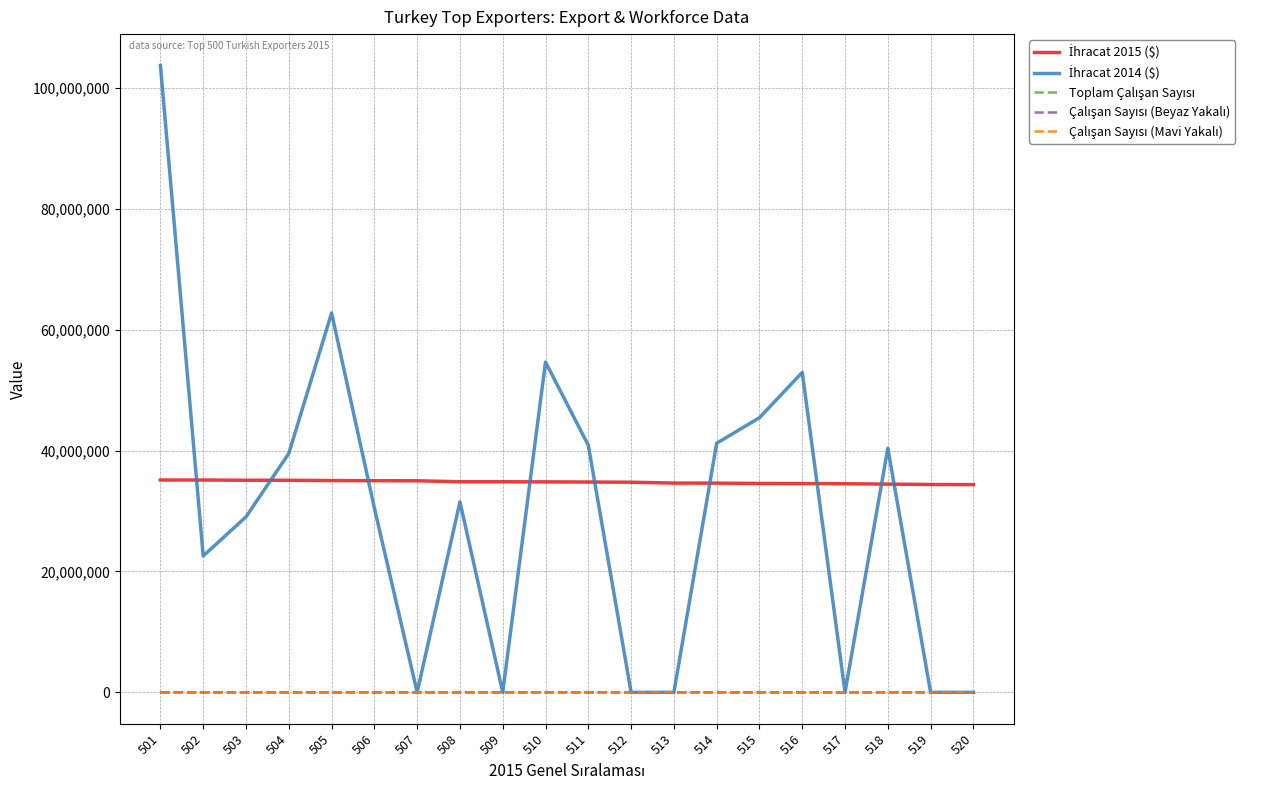

What is the maximum value shown in the chart?

103716255.1